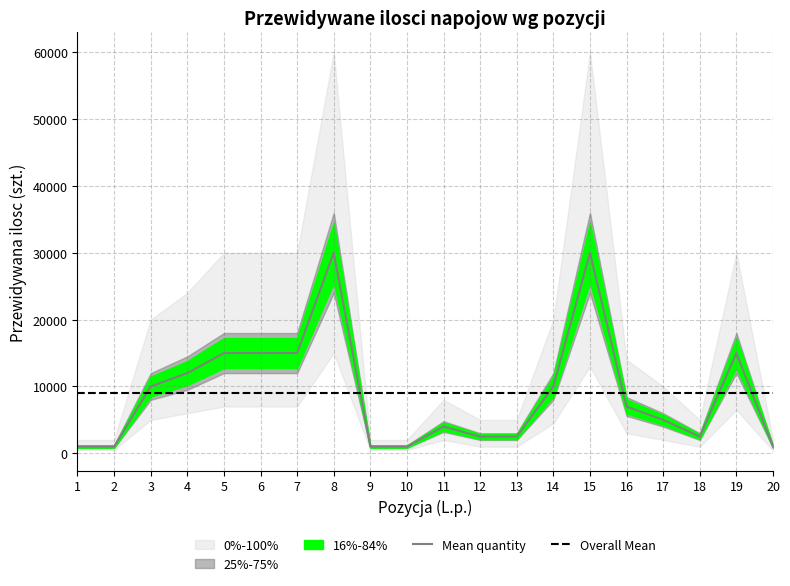

What is the sum of all Overall Mean values?

180500